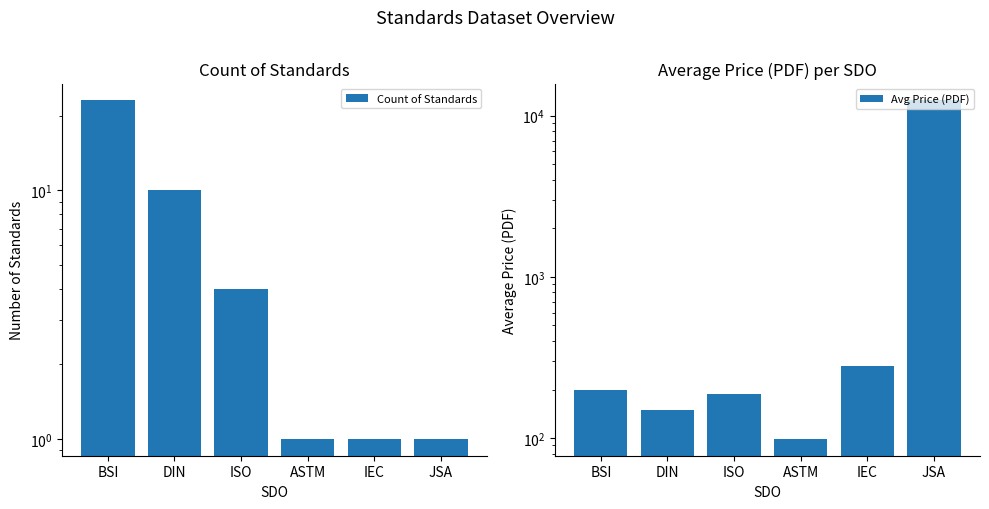

Are the bars grouped side by side (vs. stacked)?

Yes